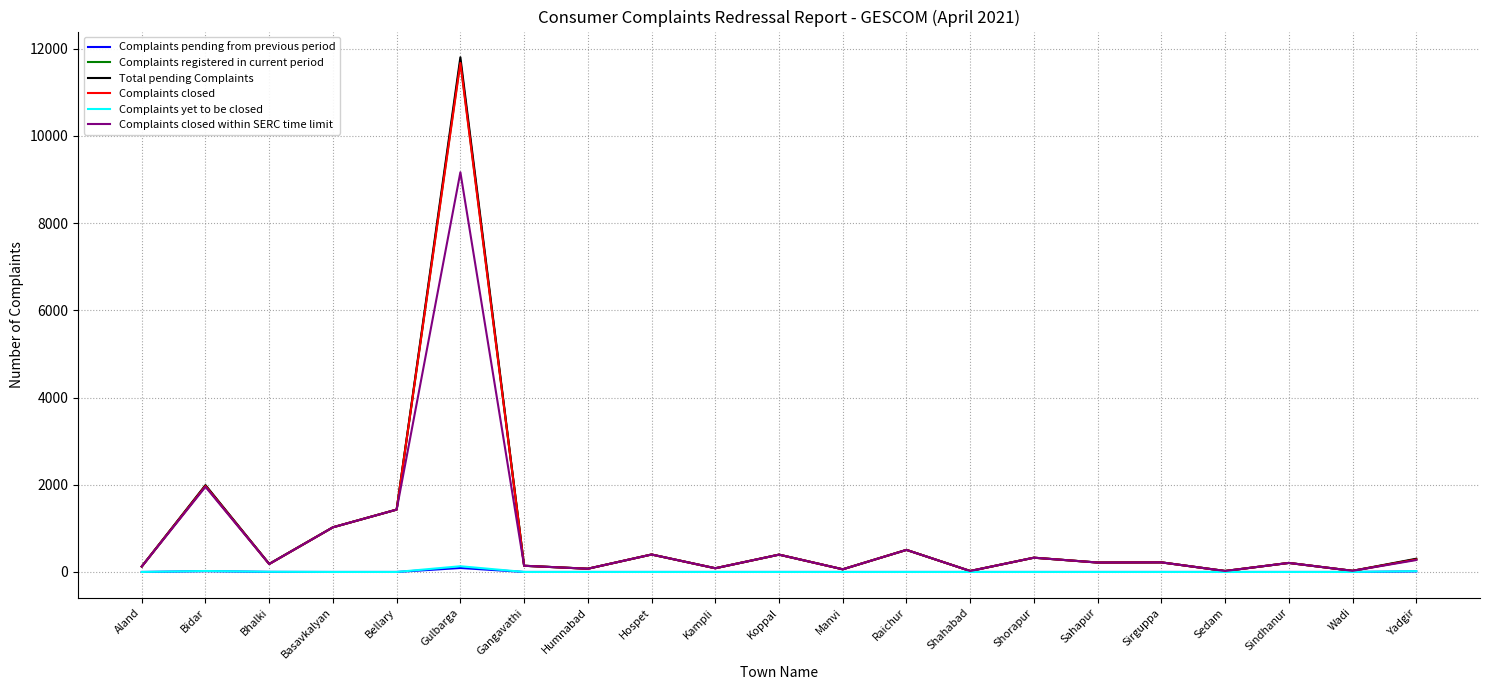

What is the difference between the highest and lowest values at Sirguppa?

220